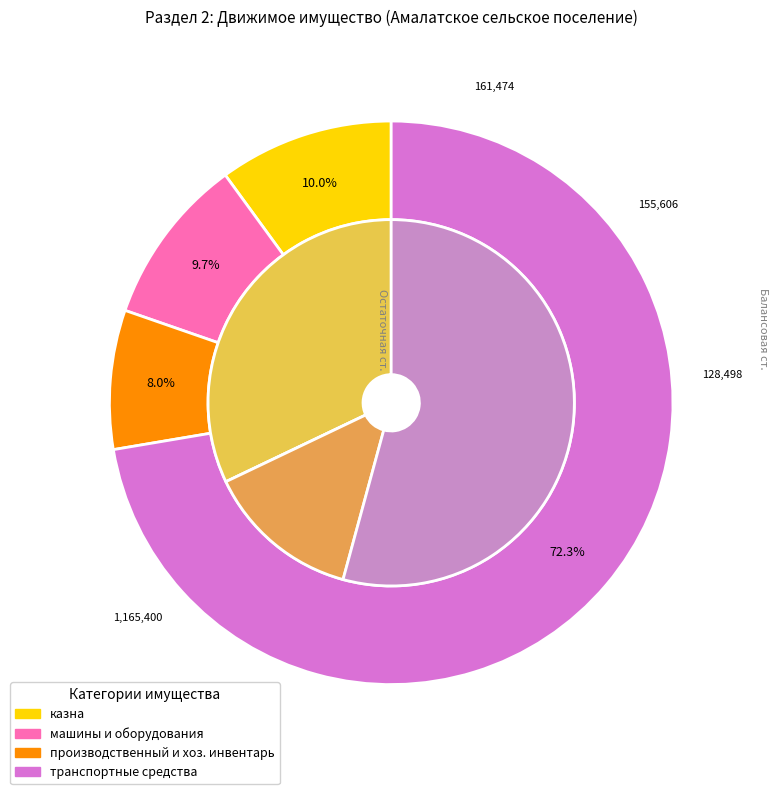

Between казна and производственный и хоз. инвентарь, which series saw the biggest shift?

остаточная ст.